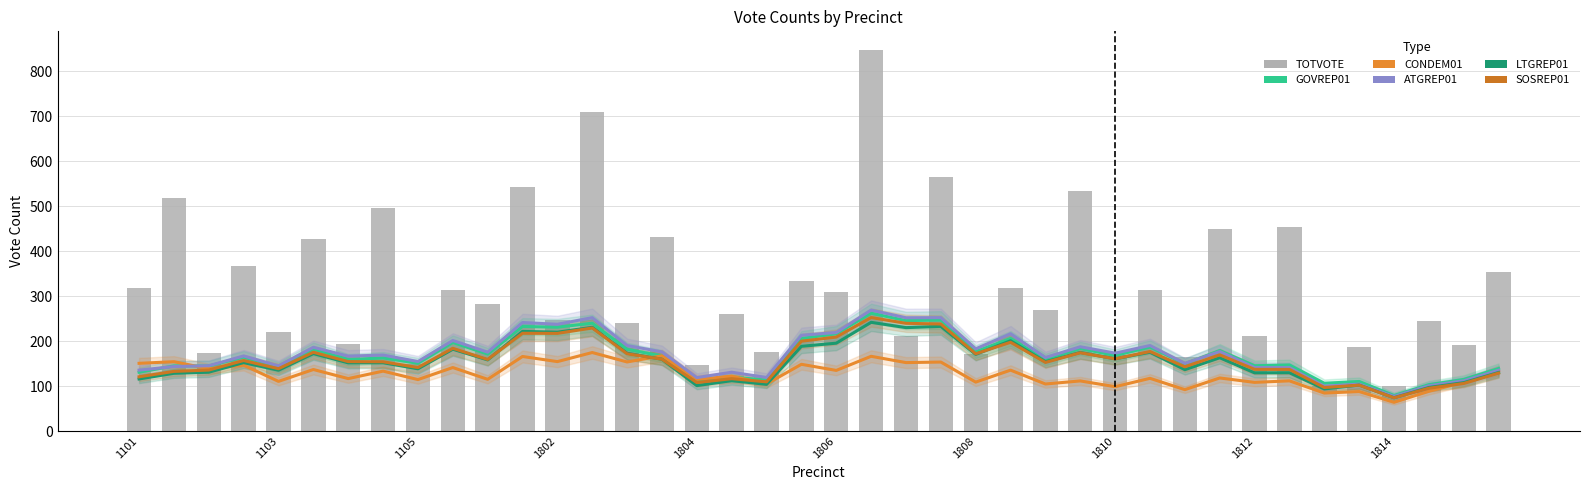

At how many categories does at least one series exceed 300?

19